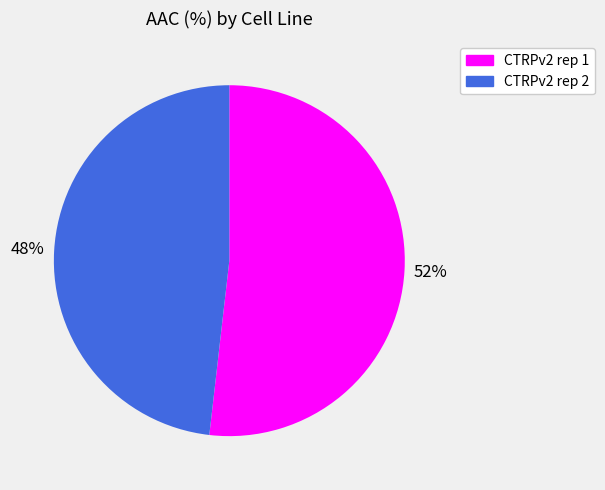

Do CTRPv2 rep 2 and CTRPv2 rep 1 together represent more than half of the pie?

Yes